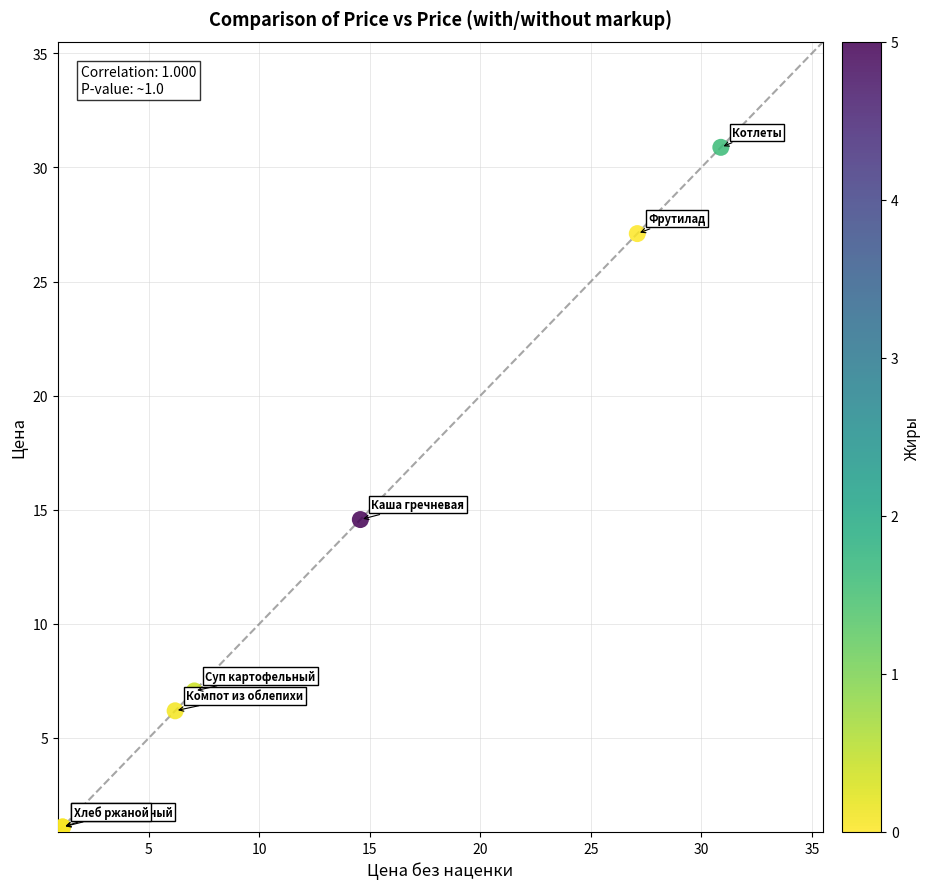

What Y value in the scatter plot is closest to 15?

14.6